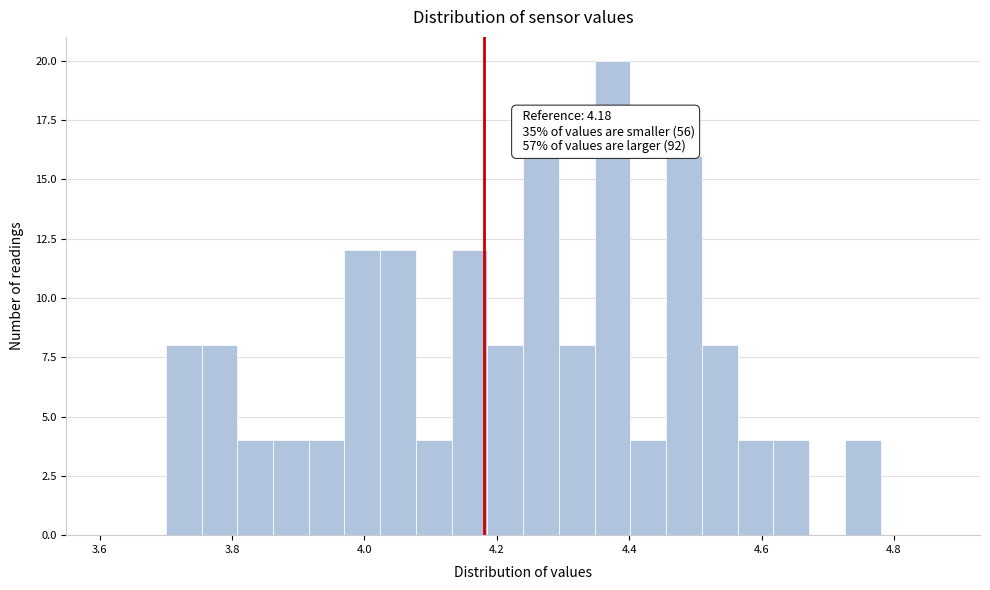

Around what value on the x-axis is the tallest bar? Give the approximate position of its centre, as read against the axis.

4.38